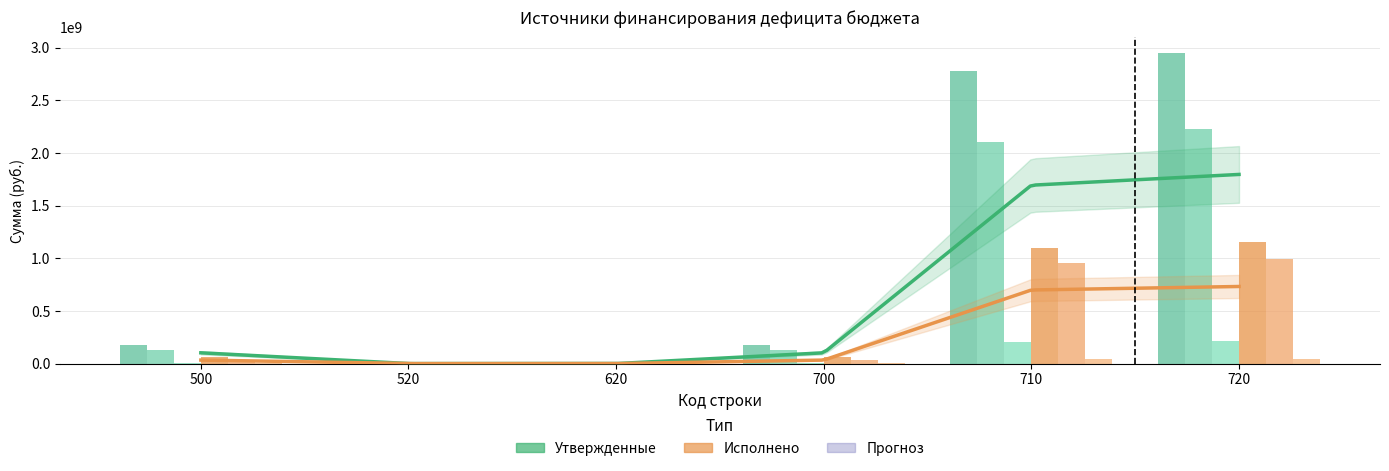

How many data points in Утвержденные (гор. поселения) are less than 6733000?

2